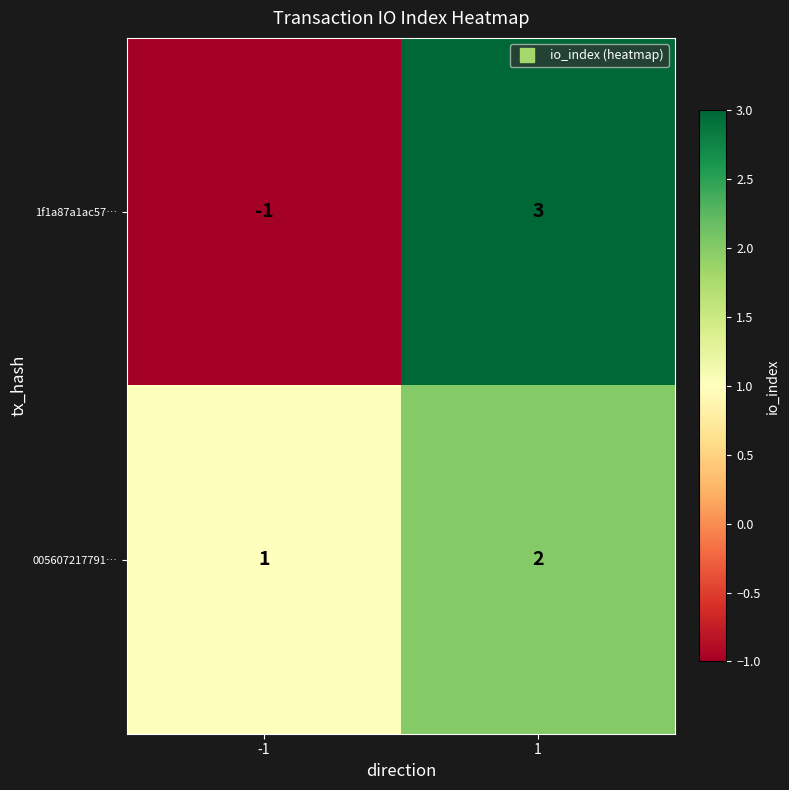

What is the greatest value displayed?

3